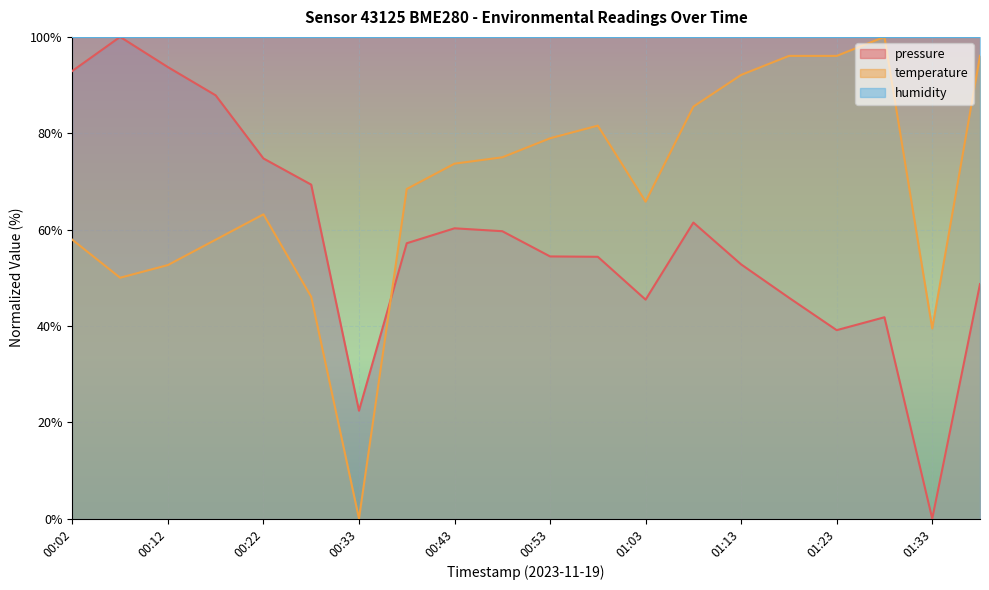

Is the value of pressure at 01:03 greater than the value of temperature at 00:33?

Yes